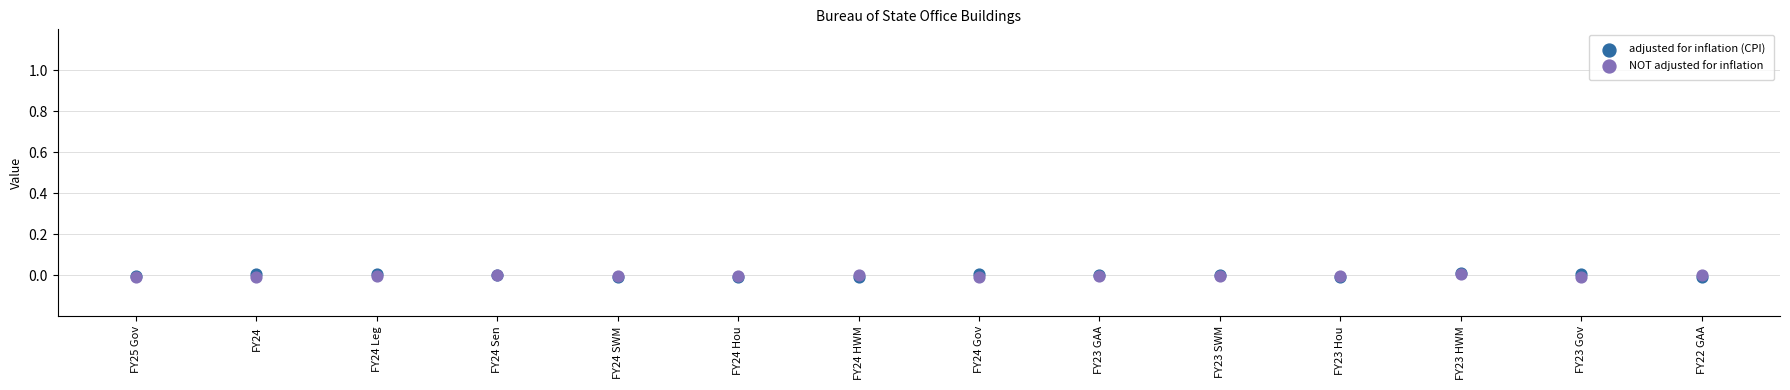

Which series has the largest Y range (max minus min)?

adjusted for inflation (CPI)